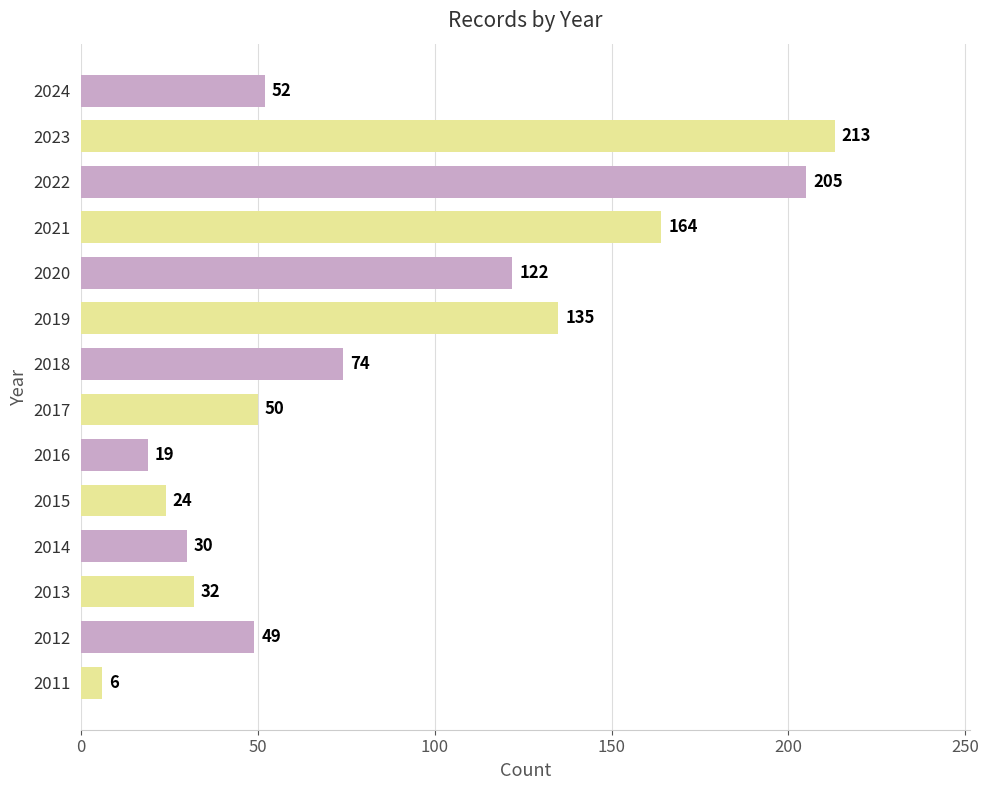

The chart shows a value of 28 at 2018. True or false?

False